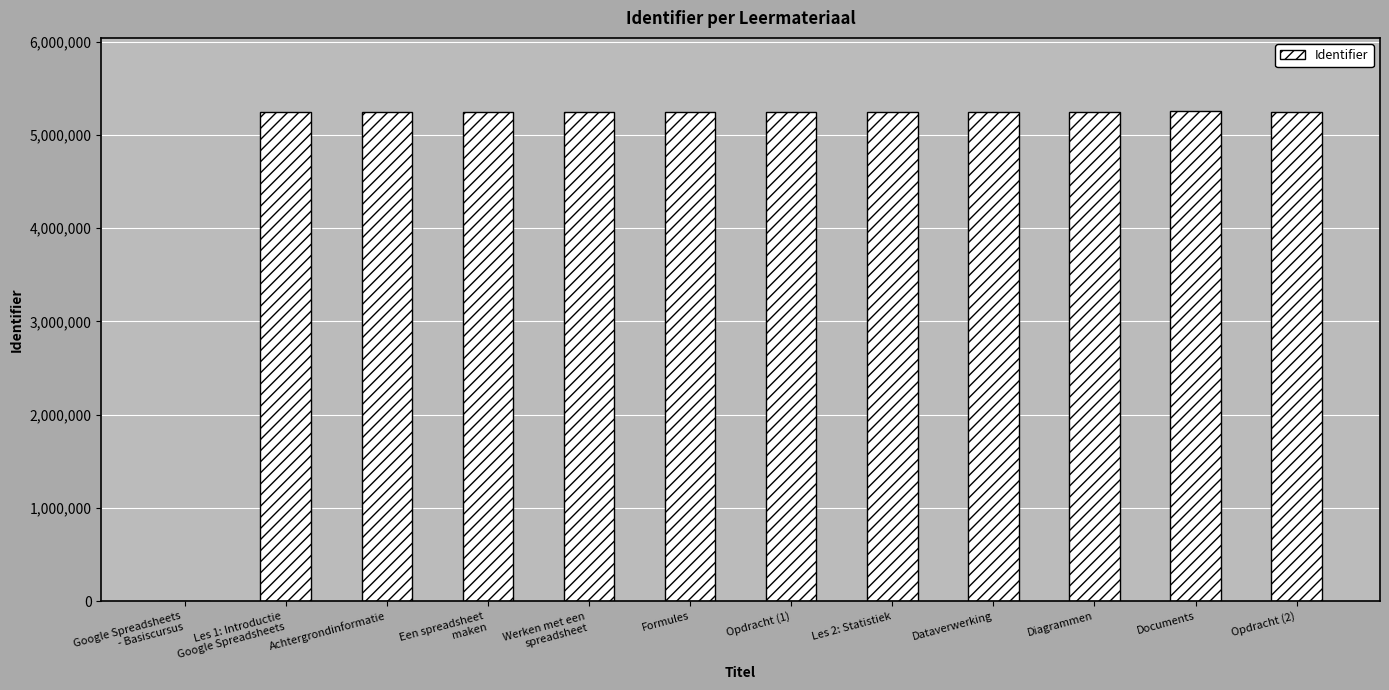

What is the difference between the values at Achtergrondinformatie and Dataverwerking?

640